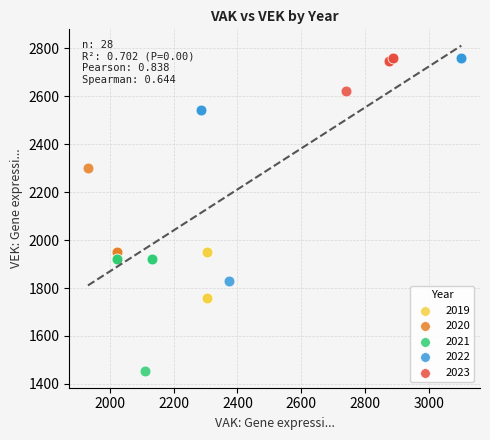

Which series has the widest spread of Y values?

2022